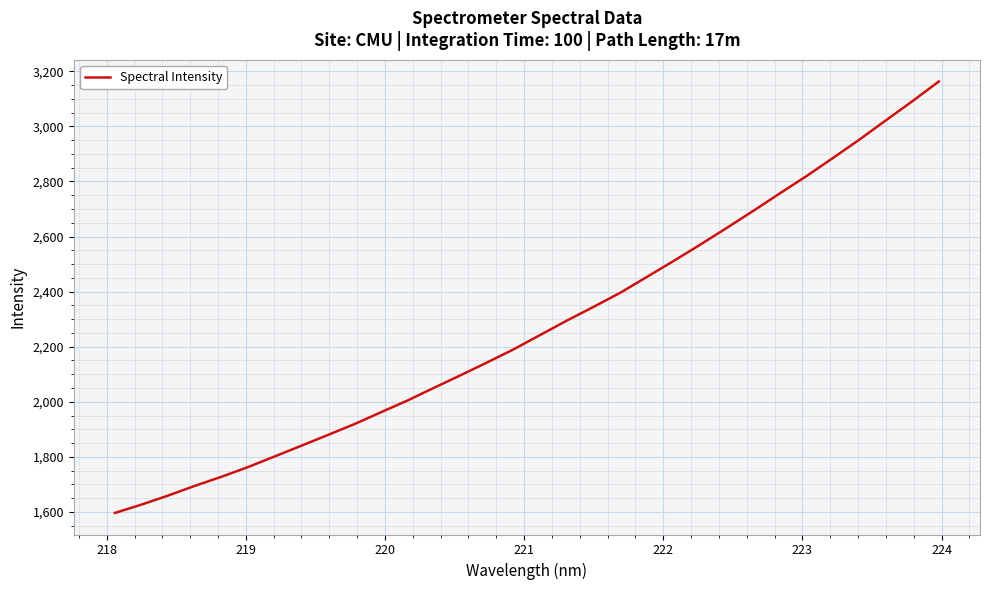

What is the minimum value shown in the chart?

1596.3